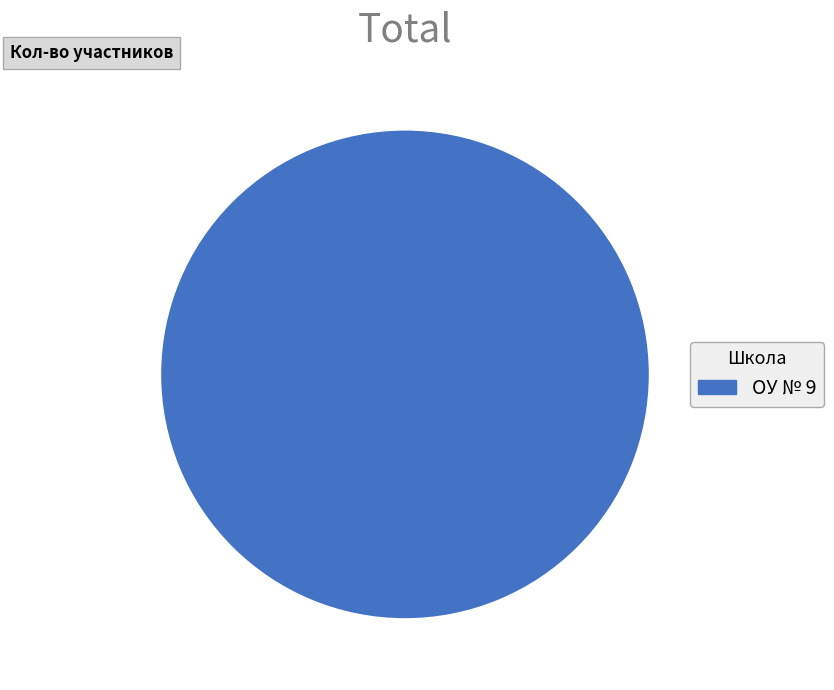

Is it true that ОУ № 9 is 86% of the pie?

False